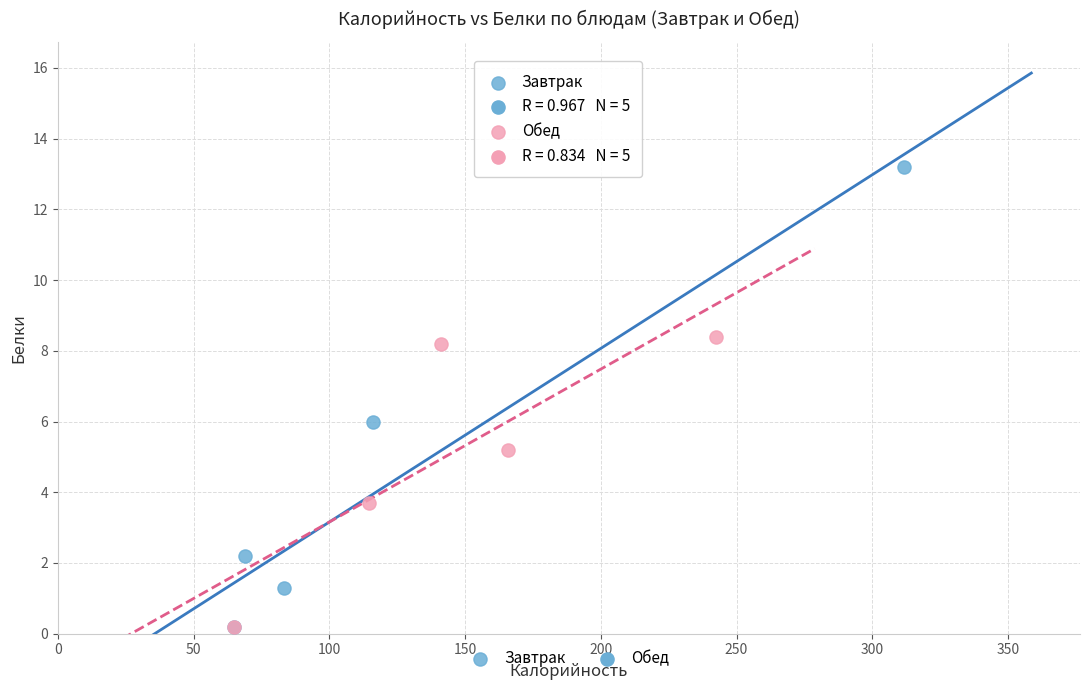

Which series reaches the maximum Y coordinate?

Завтрак